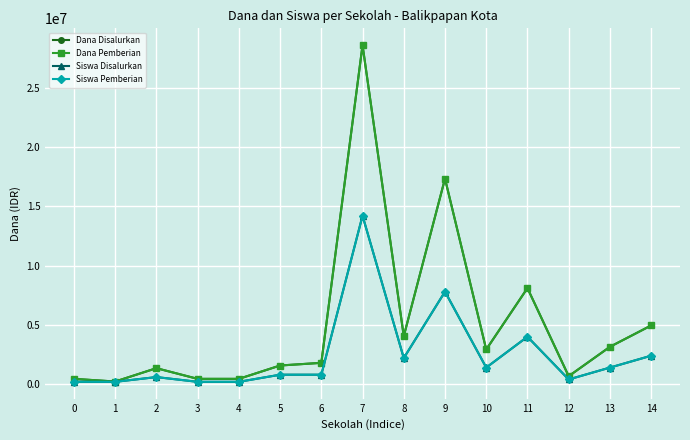

Does the chart have visible grid lines?

Yes